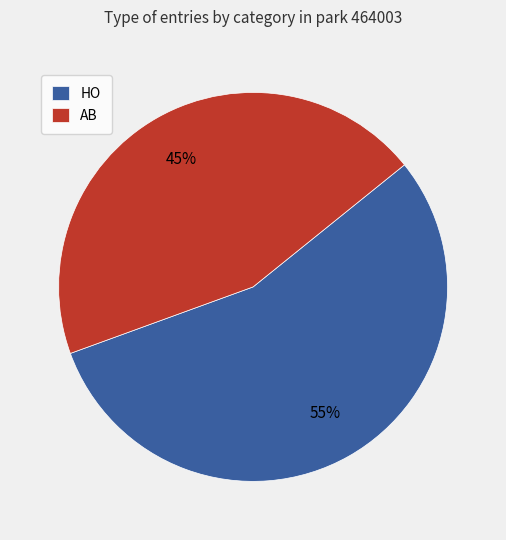

To the nearest percent, what is the difference between the largest and smallest slice percentages?

10%